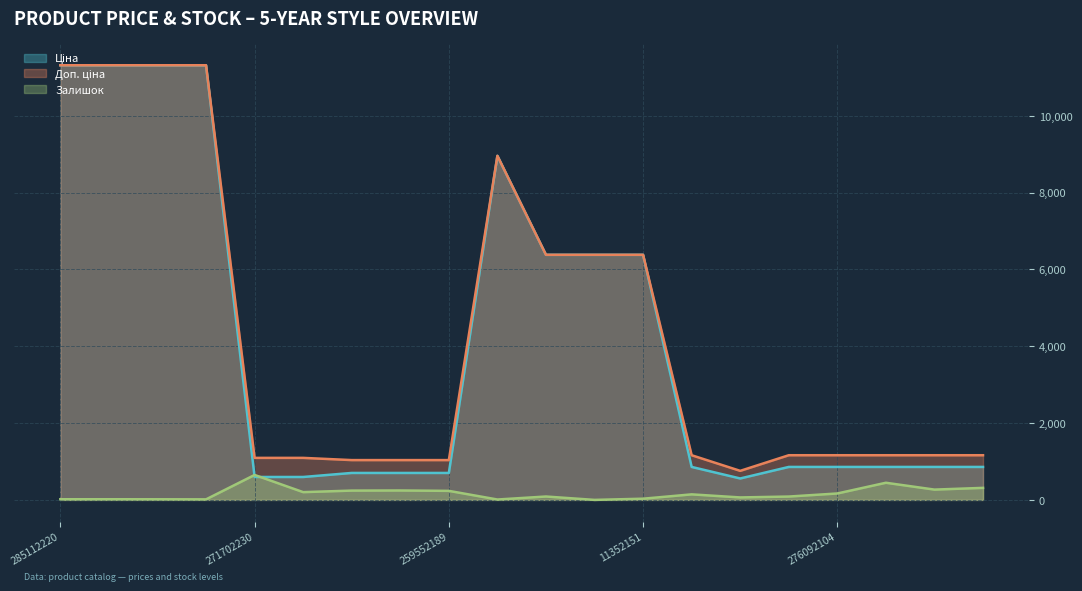

List the series in order of their peak value, highest first.

Ціна, Доп. ціна, Залишок